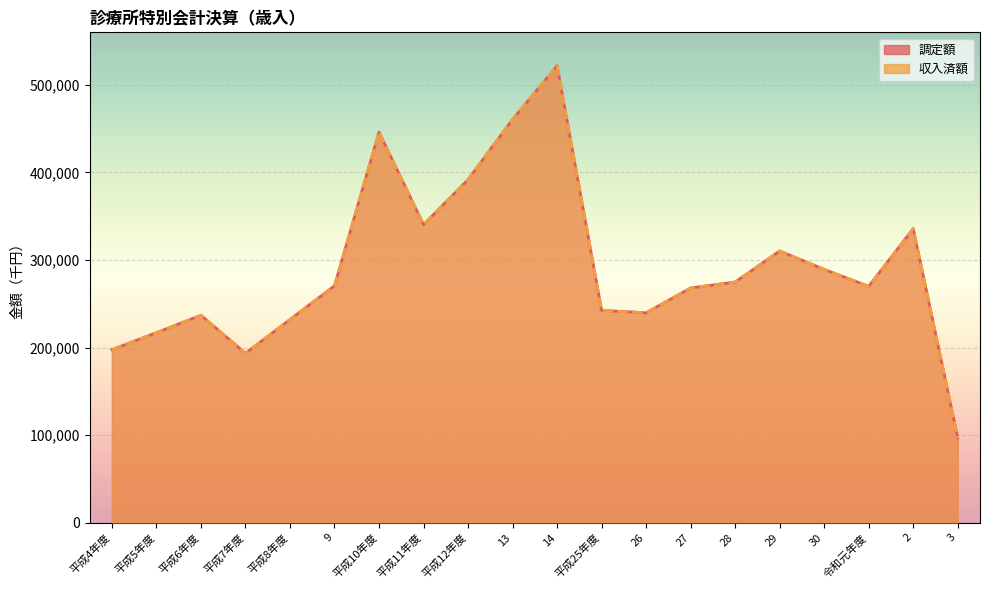

How many series are shown in this chart?

2